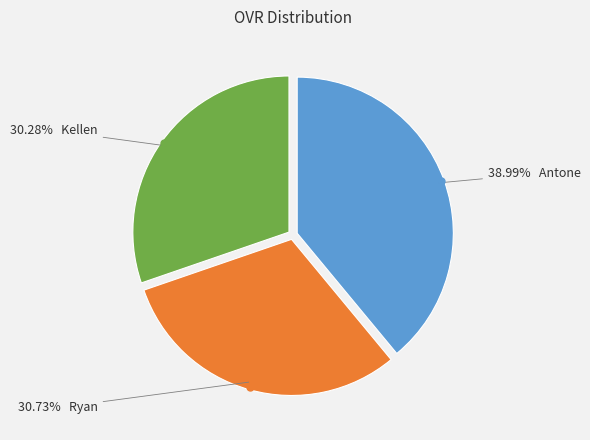

Is there any slice that represents more than half of the pie?

No